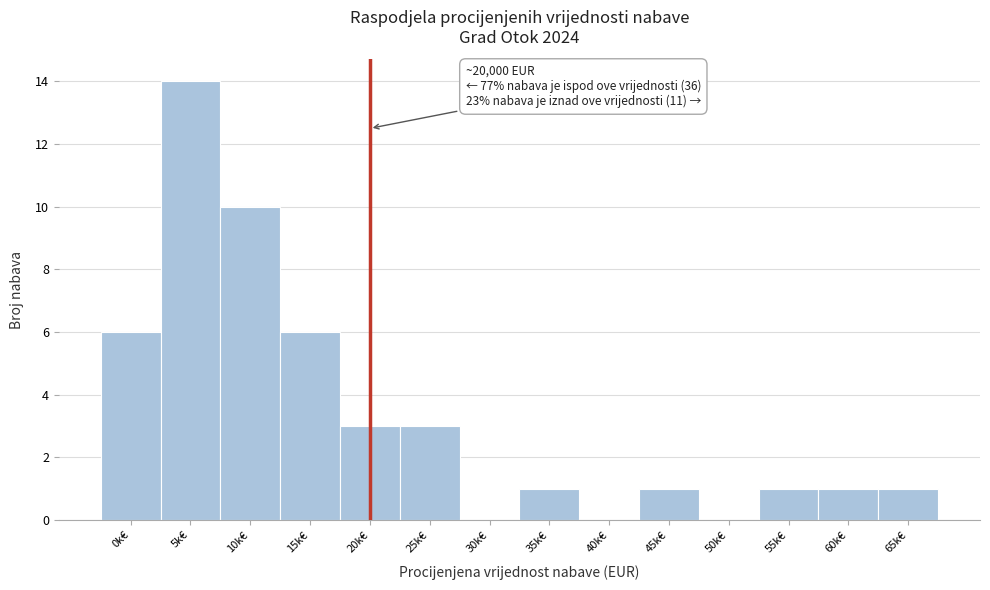

Reading left to right, extract all data points from this chart.

0k€=6	5k€=14	10k€=10	15k€=6	20k€=3	25k€=3	30k€=0	35k€=1	40k€=0	45k€=1	50k€=0	55k€=1	60k€=1	65k€=1